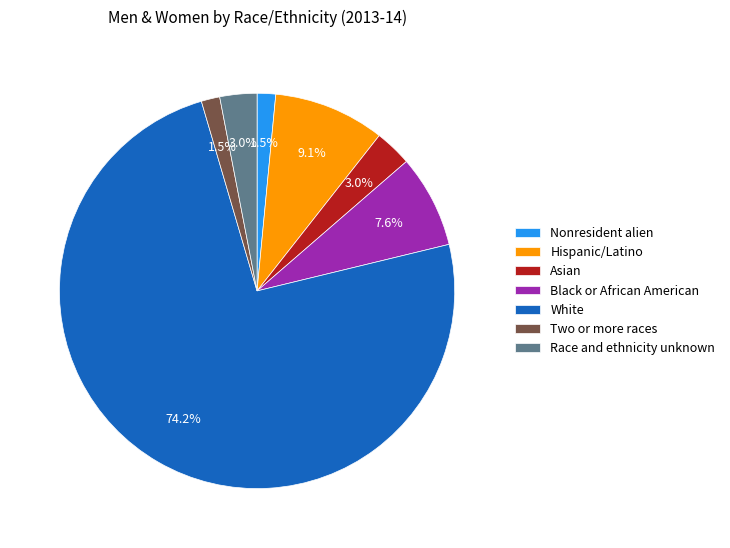

Which slice represents more than half of the pie?

White